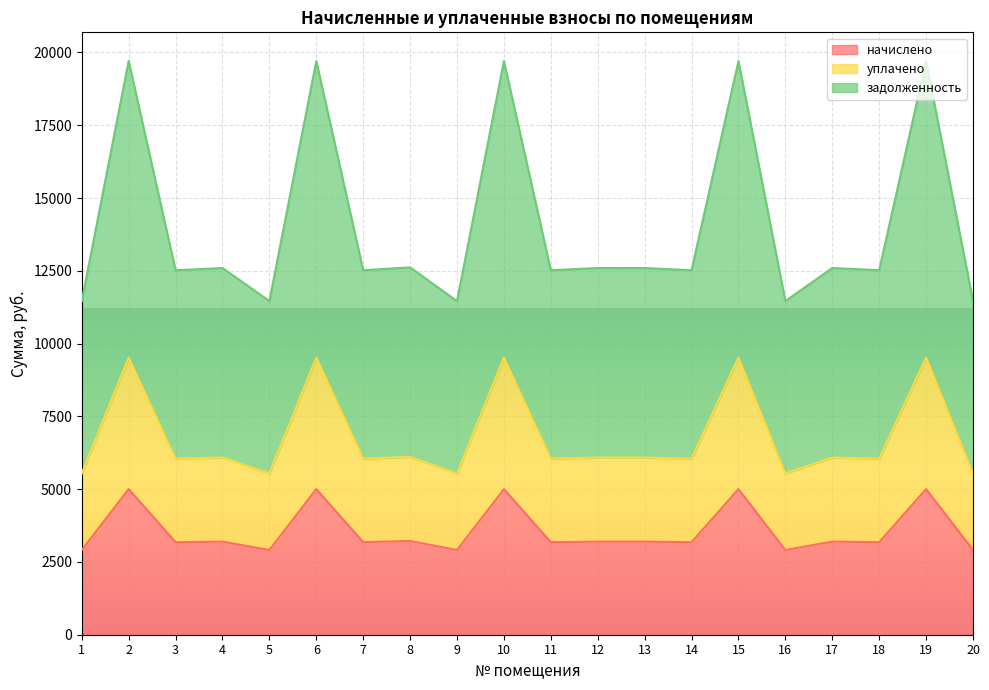

What is the total value across all series at 16?

11460.6